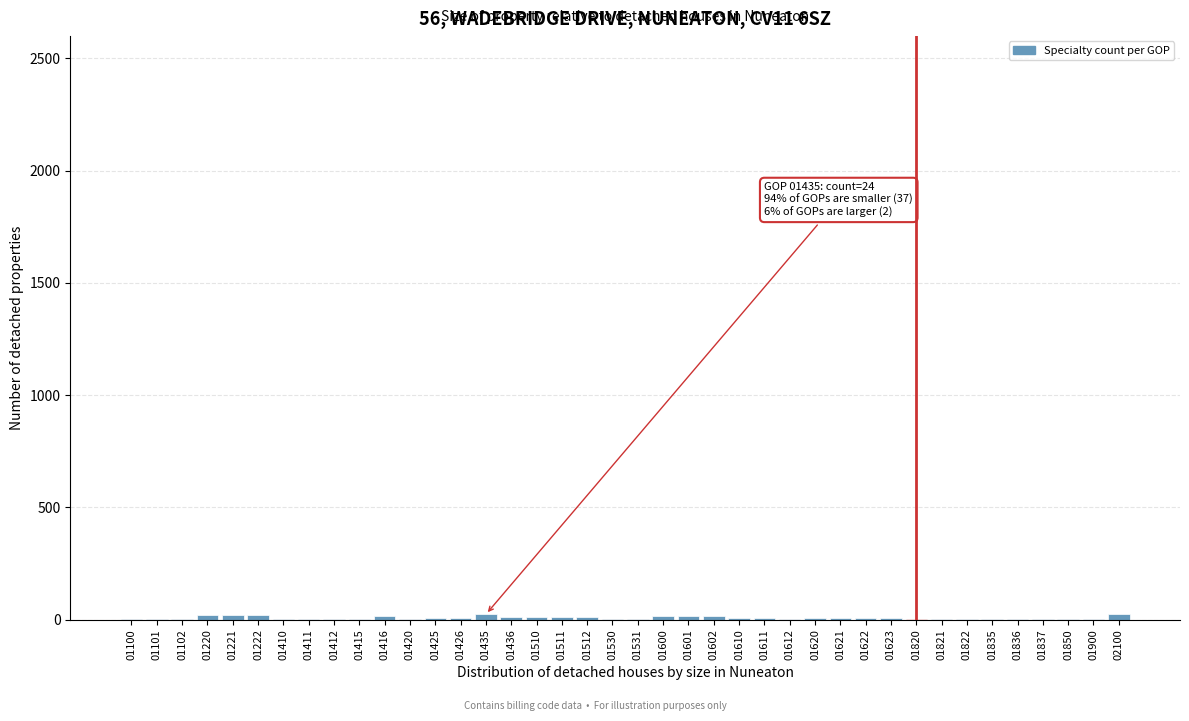

The chart shows a value of 7 at 01611. True or false?

True